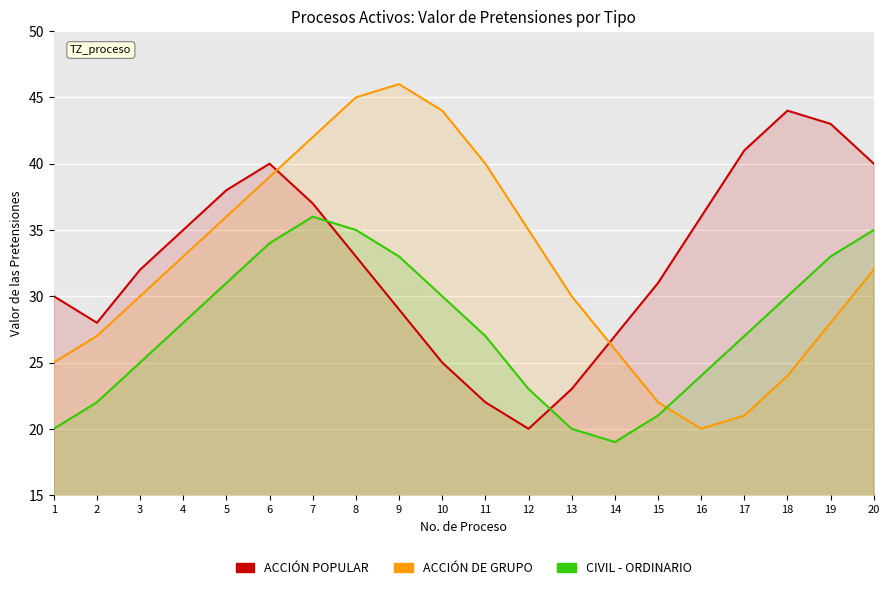

Reading left to right, what are all the values shown in this chart?

ACCIÓN POPULAR: 30	28	32	35	38	40	37	33	29	25	22	20	23	27	31	36	41	44	43	40
ACCIÓN DE GRUPO: 25	27	30	33	36	39	42	45	46	44	40	35	30	26	22	20	21	24	28	32
CIVIL - ORDINARIO: 20	22	25	28	31	34	36	35	33	30	27	23	20	19	21	24	27	30	33	35